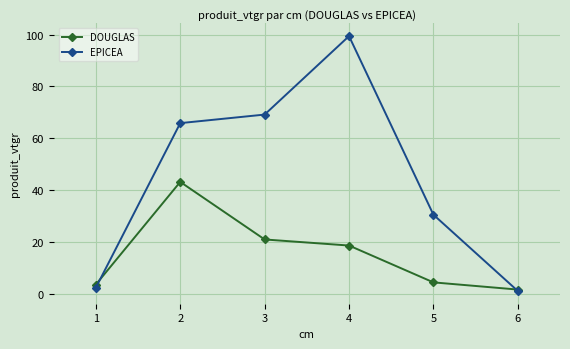

Which series has the largest total across all categories?

EPICEA